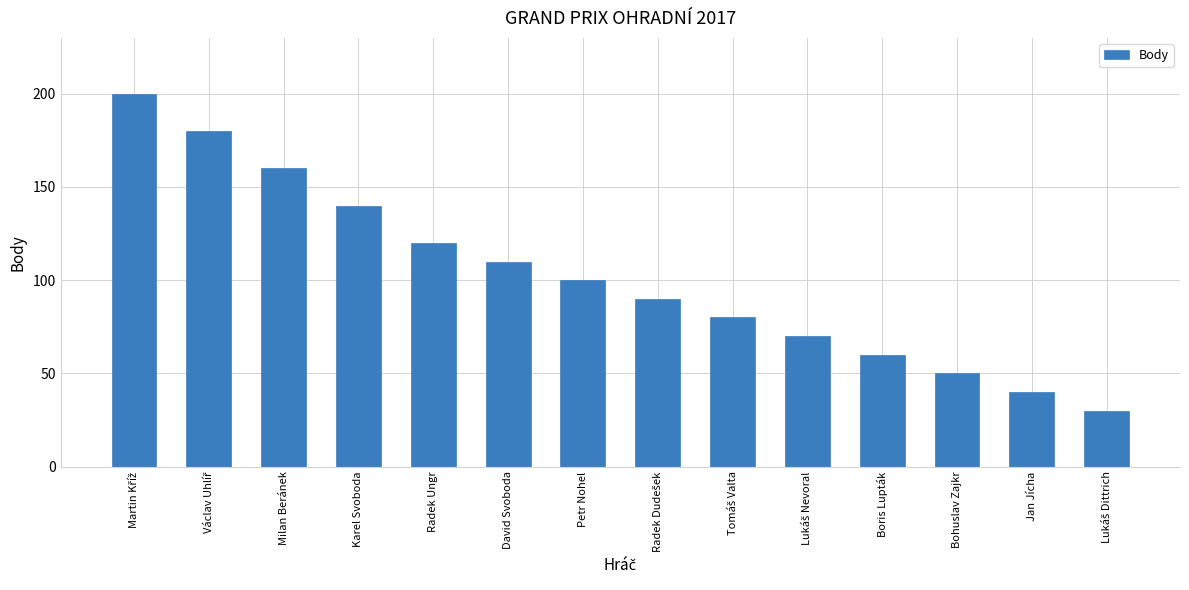

Reading left to right, what are all the values shown in this chart?

200	180	160	140	120	110	100	90	80	70	60	50	40	30